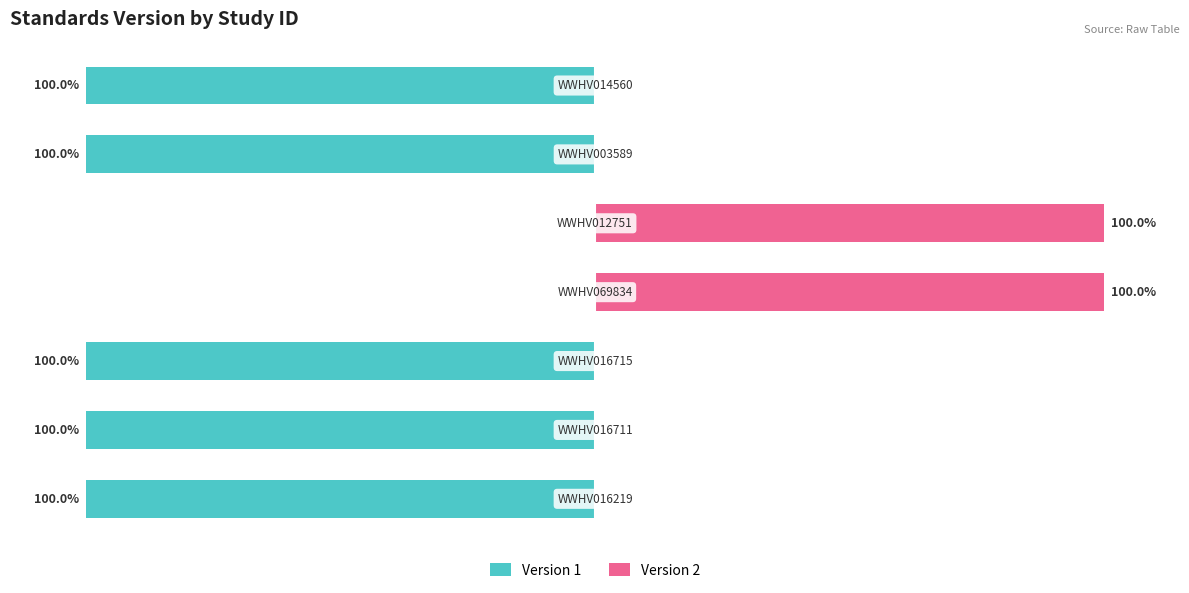

Rank the series by their maximum value, from lowest to highest.

Version 1, Version 2